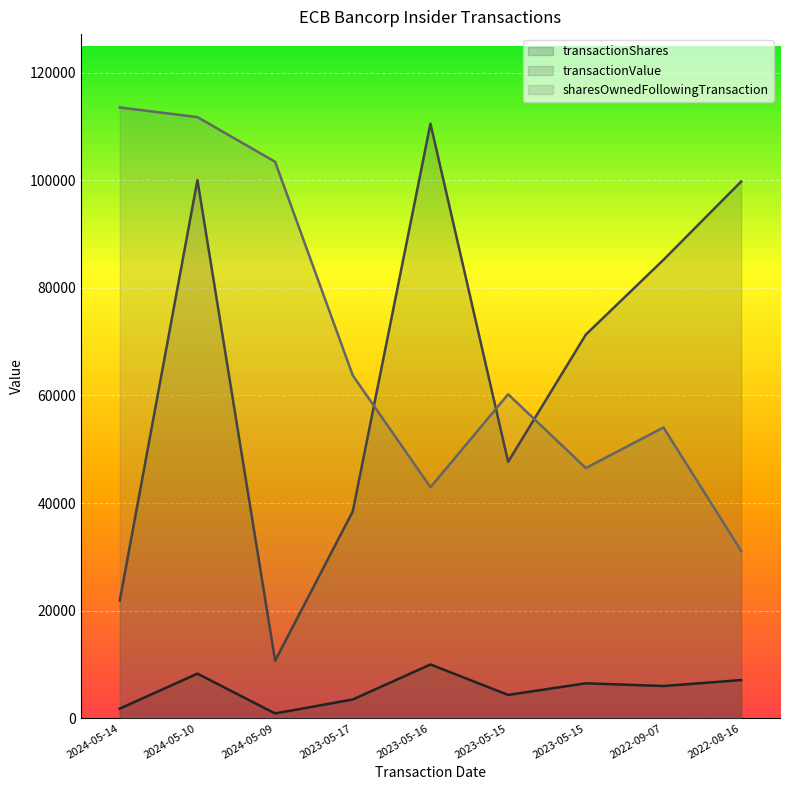

Which series has the largest range (max minus min)?

transactionValue